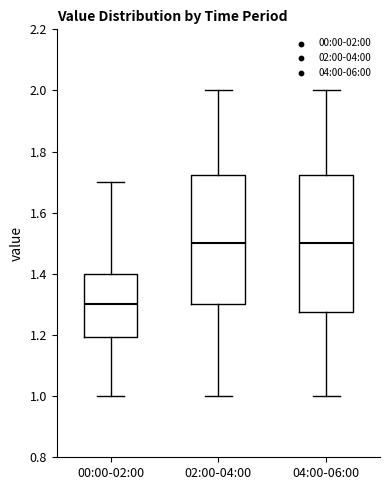

Reading left to right, read every box against the y-axis: the position of its median line, the range the box covers, and the ends of its whiskers. The values are not printed on the chart, so give them approximately, as read against the axis.

00:00-02:00: median 1.30, box 1.20 to 1.40, whiskers 1.00 to 1.70
02:00-04:00: median 1.50, box 1.30 to 1.72, whiskers 1.00 to 2.00
04:00-06:00: median 1.50, box 1.28 to 1.72, whiskers 1.00 to 2.00